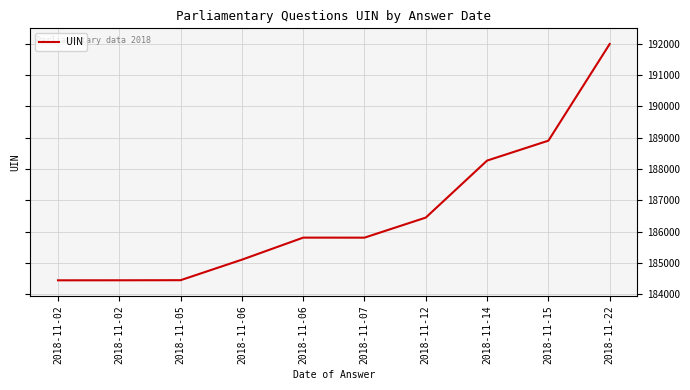

How many lines are shown in the chart?

1